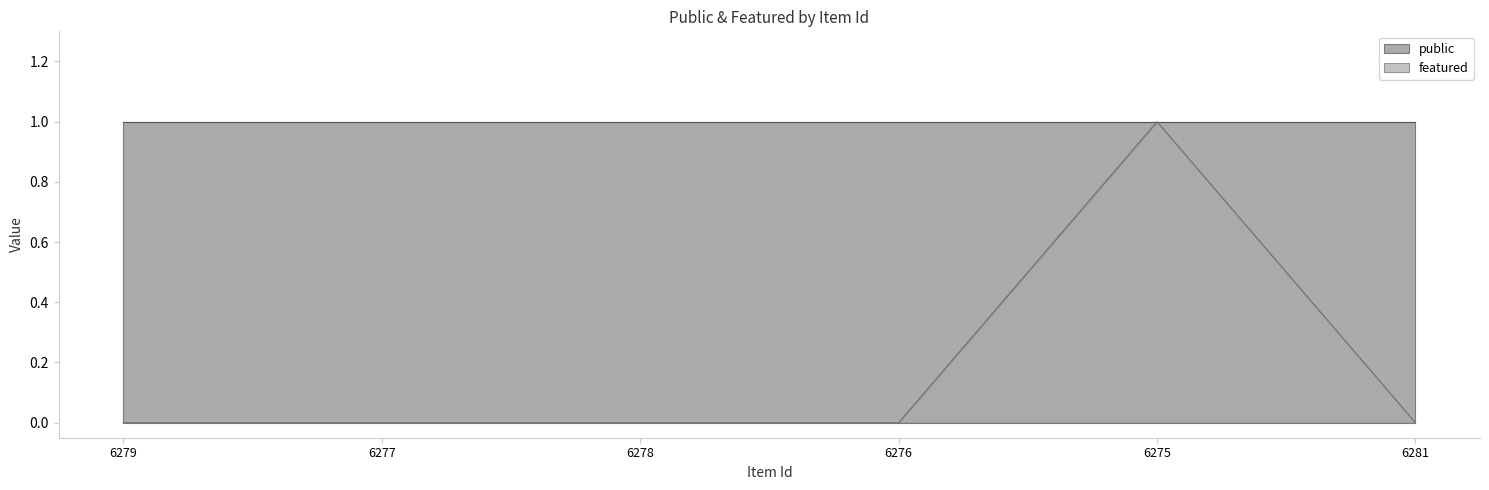

At which category does the chart reach its peak across all series?

6275